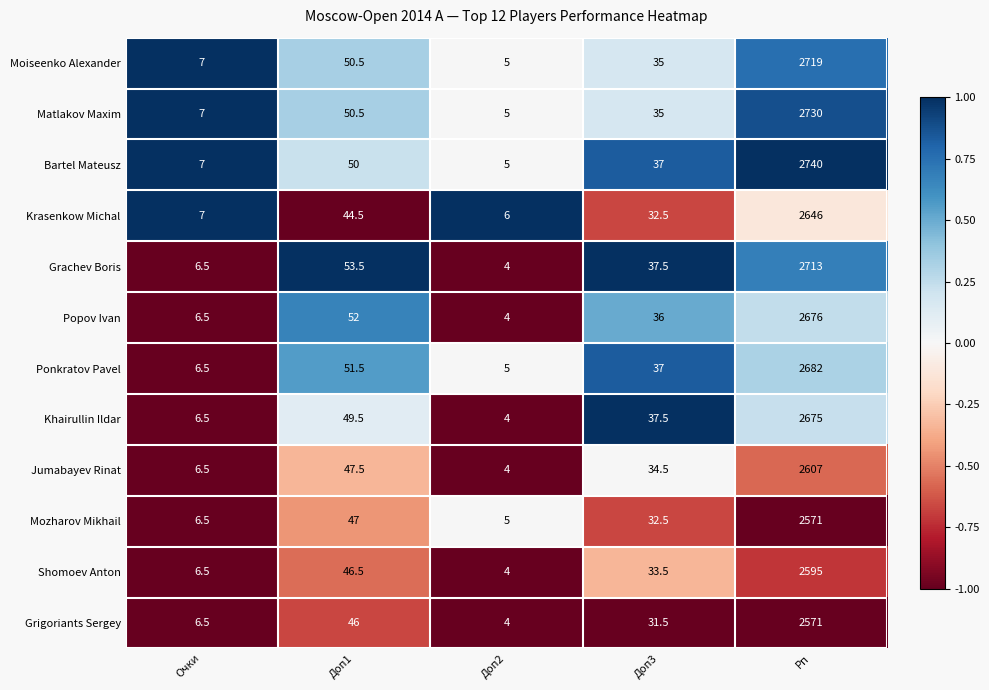

Rank the categories by Jumabayev Rinat value from lowest to highest.

Доп2, Очки, Доп3, Доп1, Рп